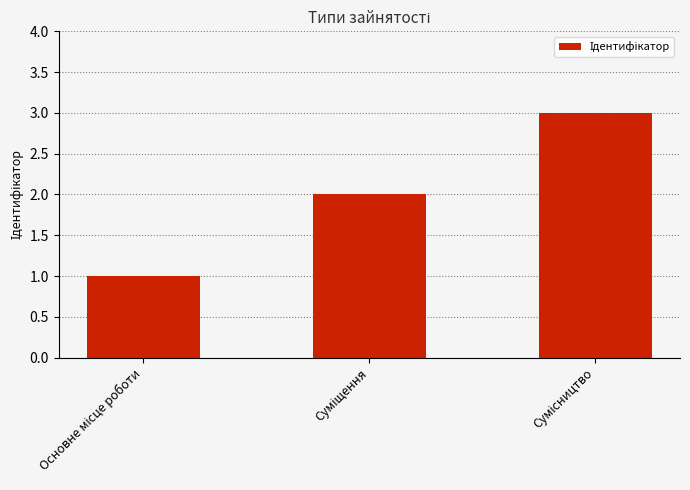

What is the greatest value displayed?

3